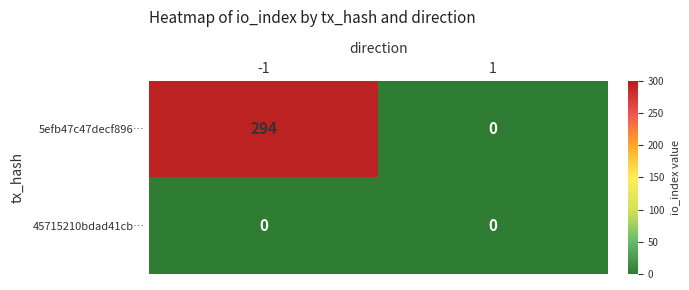

List the series in order of their overall mean, highest first.

5efb47c47decf896…, 45715210bdad41cb…